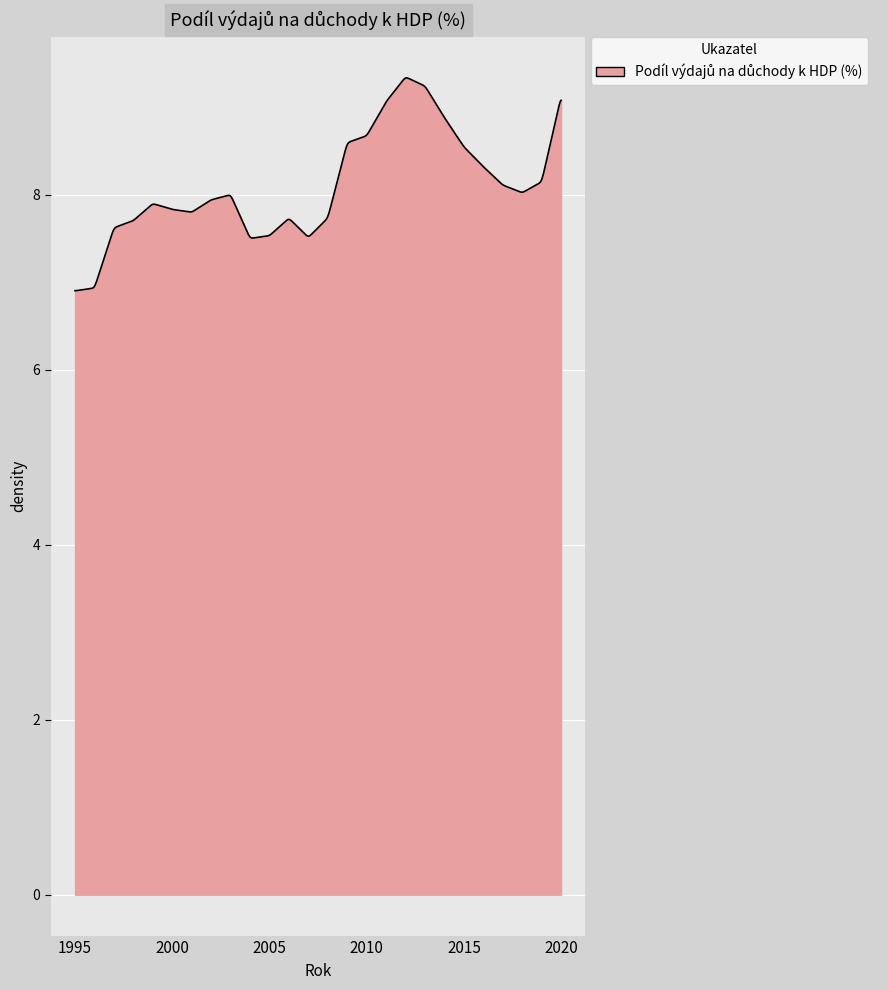

True or false: the data has more than 1 interior local peaks.

True